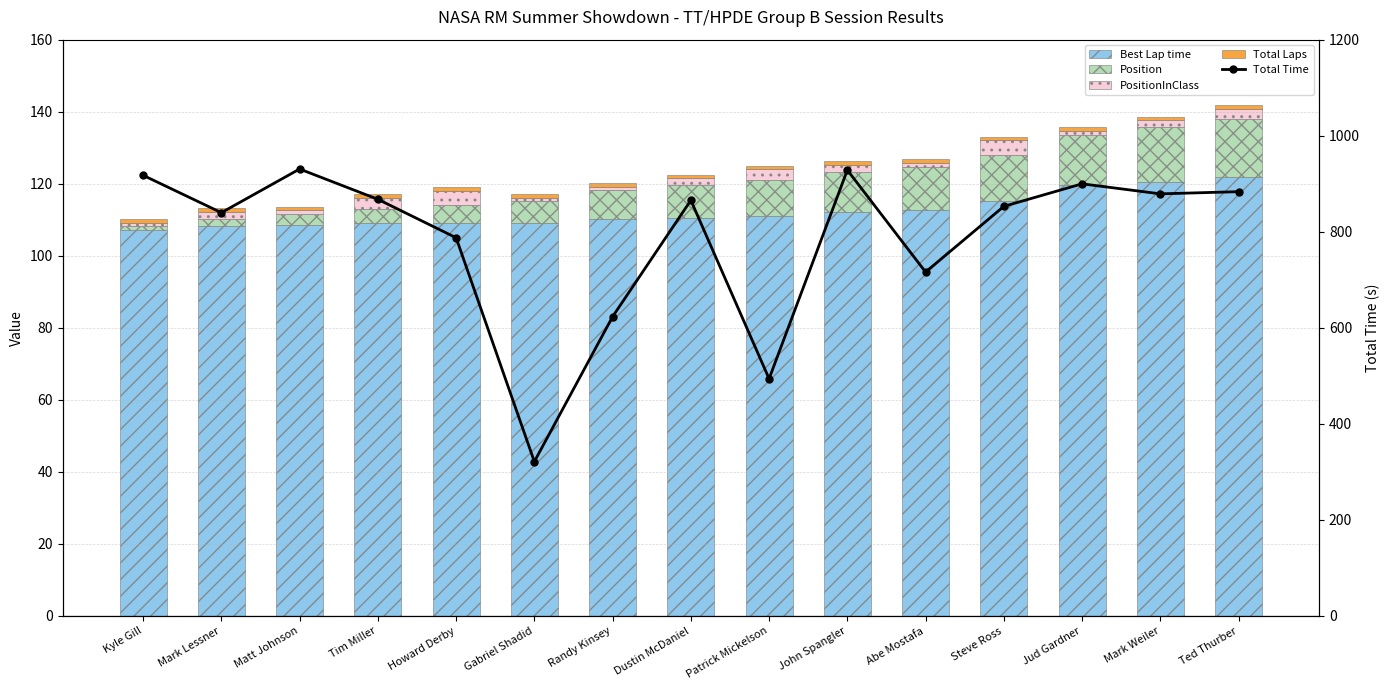

What is the label of the 15th bar from the right?

Kyle Gill